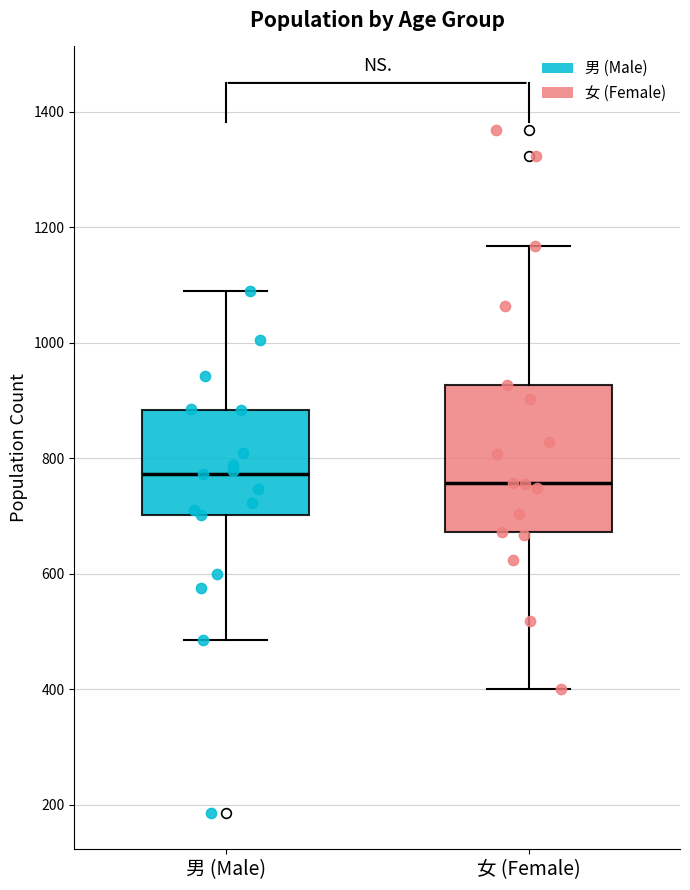

Which box is the tallest, from its lower edge to its upper edge?

女 (Female)